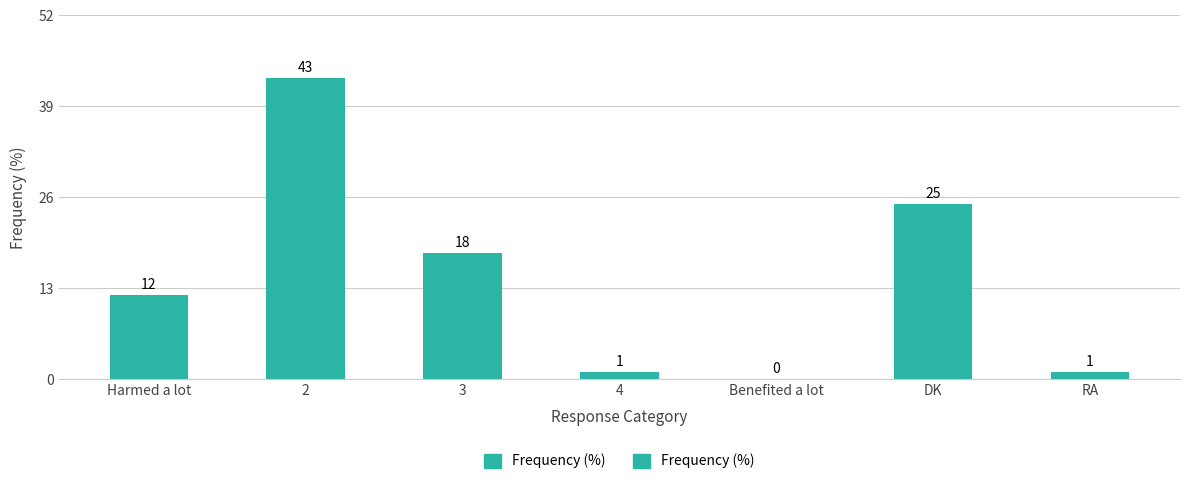

Reading left to right, transcribe all the data shown in this chart.

12	43	18	1	0	25	1